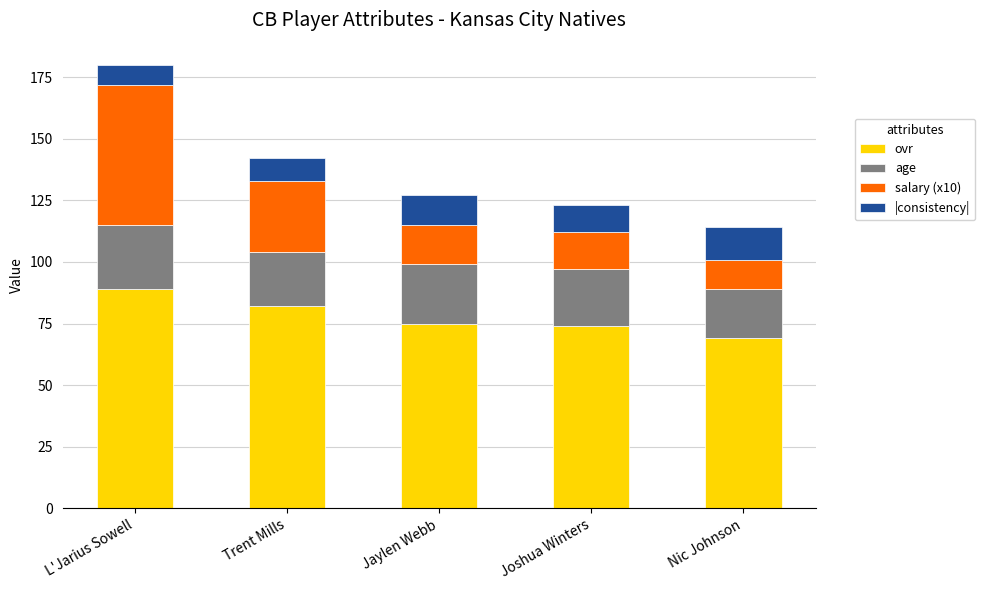

At which label does ovr reach its peak?

L'Jarius Sowell